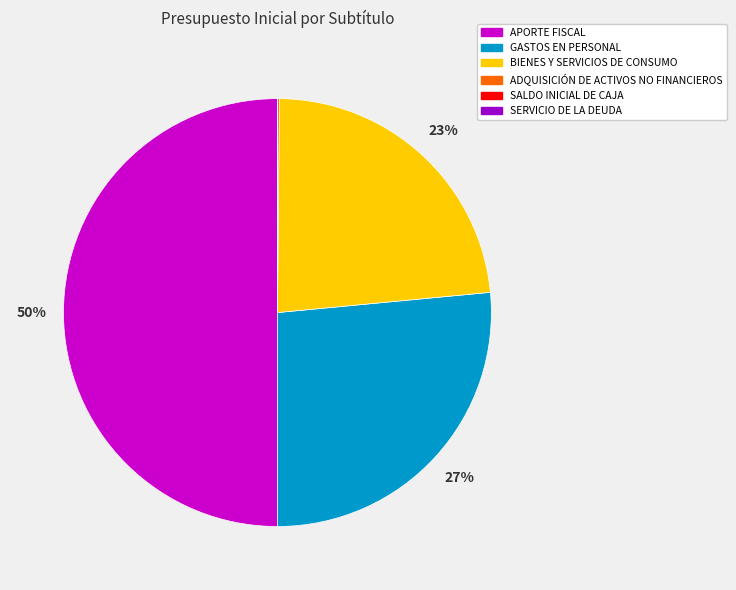

Which category has the biggest portion of the pie?

APORTE FISCAL